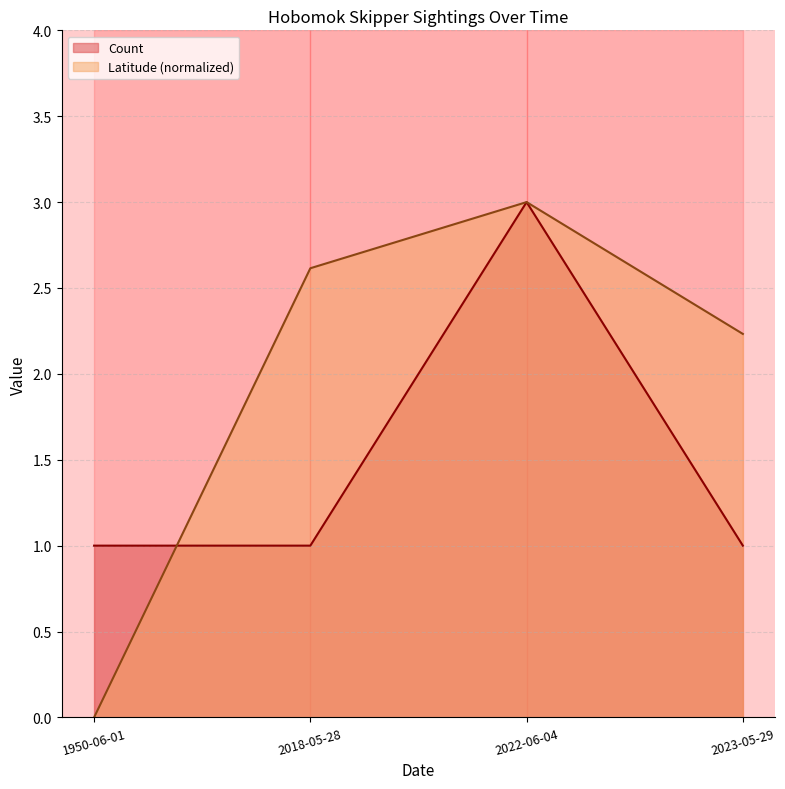

What is the maximum value shown in the chart?

3